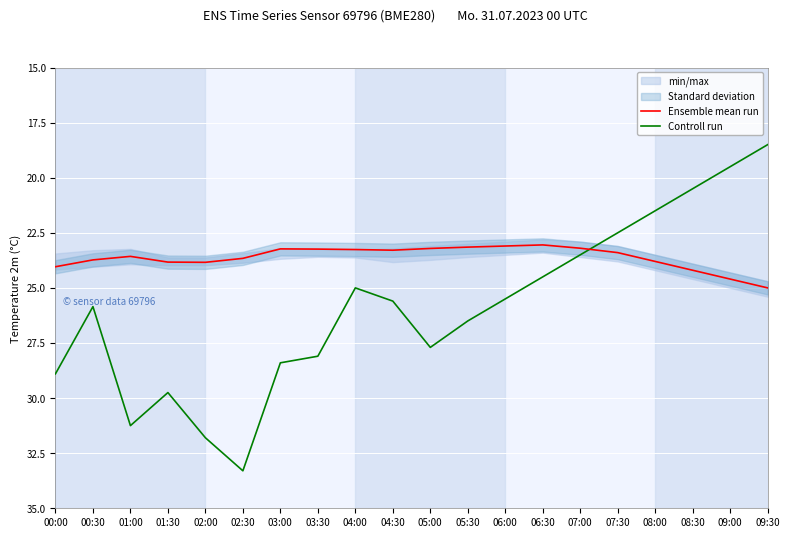

At which label does Controll run first exceed 25?

00:00